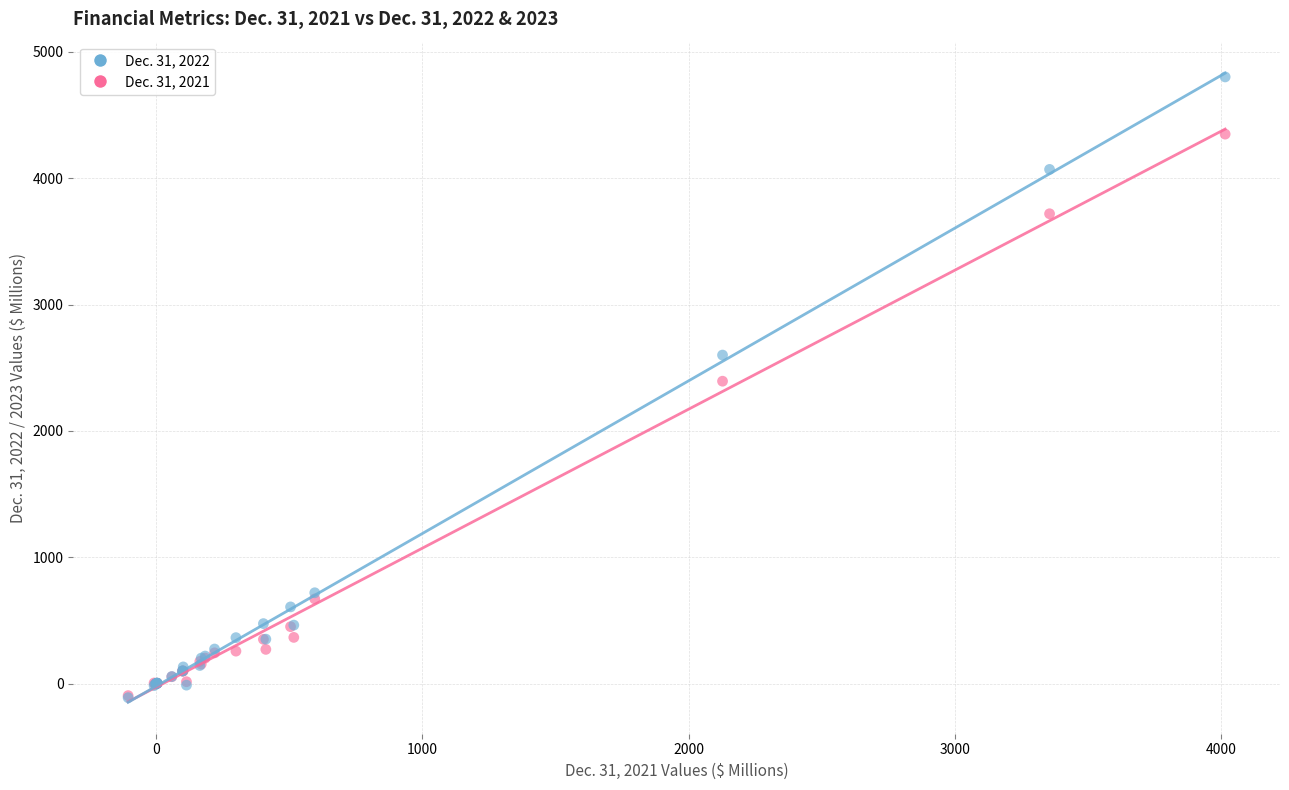

Which series has the widest spread of Y values?

Dec. 31, 2022